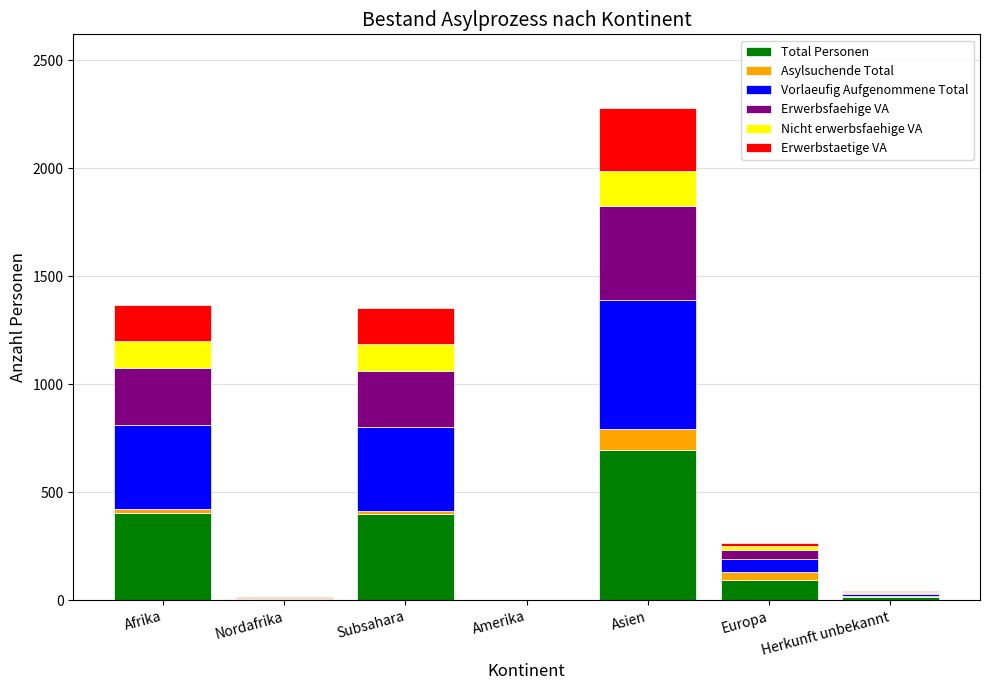

Which category has the highest value in the Total Personen series?

Asien